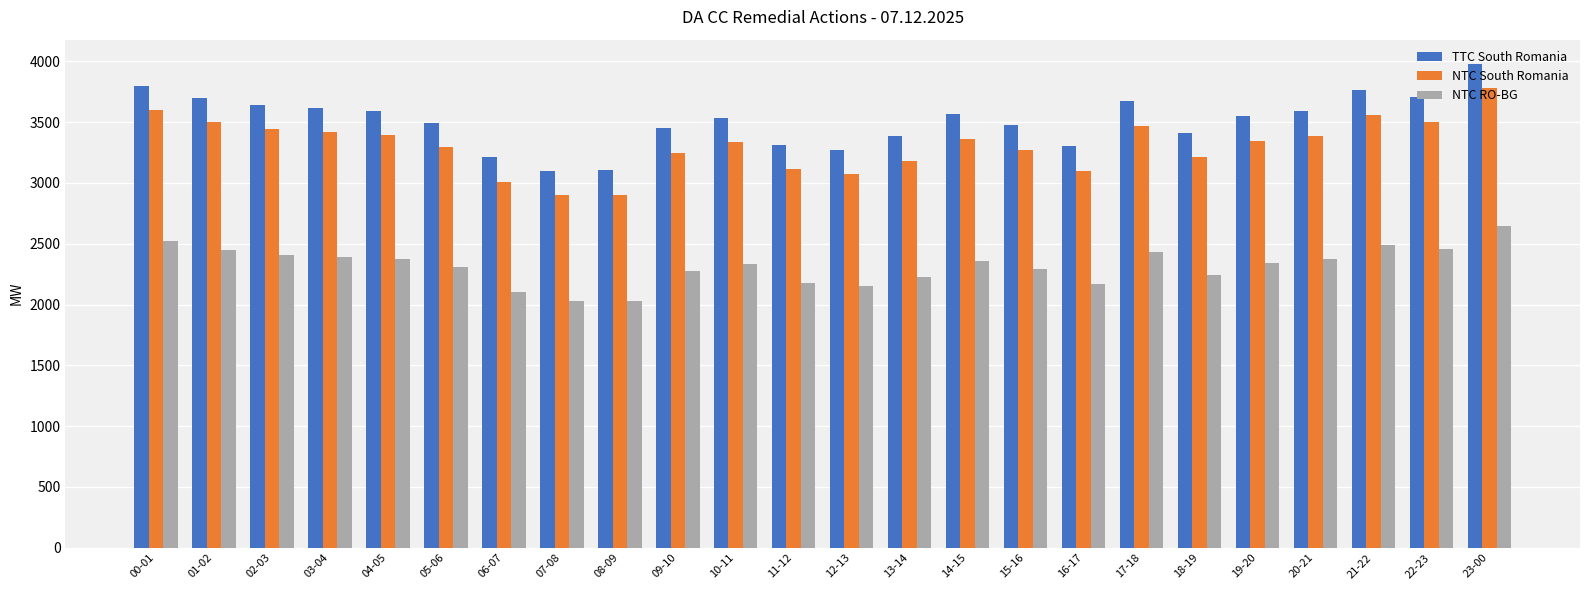

What is the value of the NTC South Romania bar at the 17th from the left?

3101